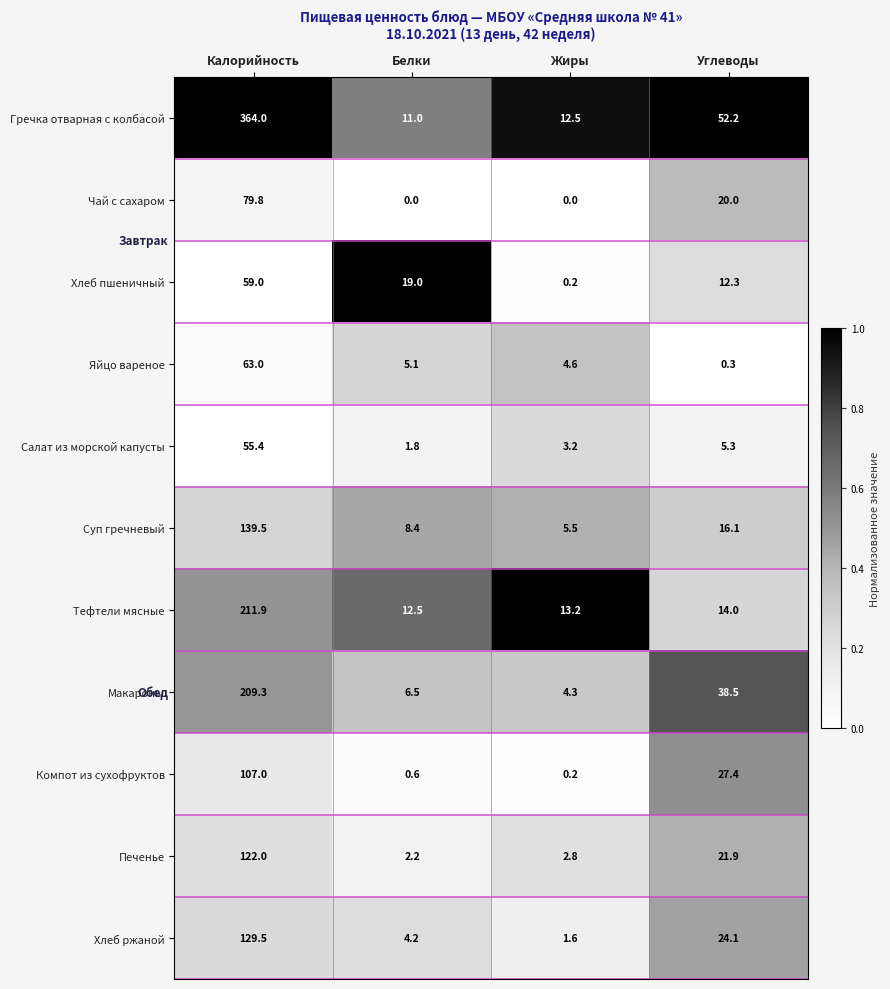

True or false: Макароны has a value of 38.5 at Углеводы.

True